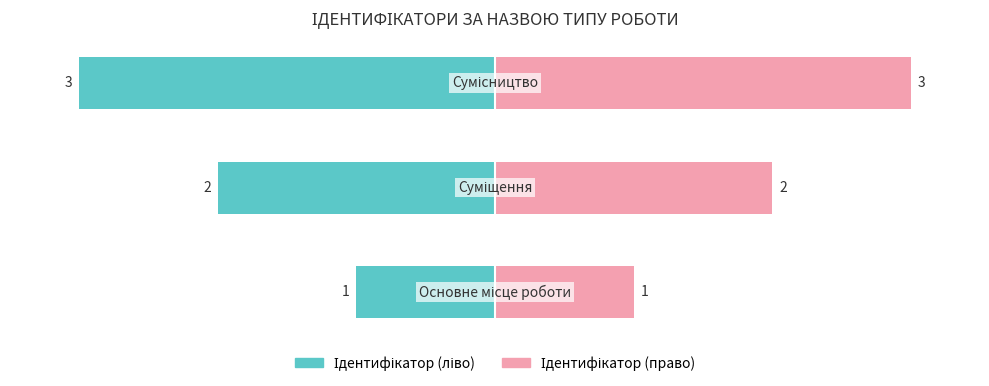

Rank the series by their maximum value, from highest to lowest.

Ідентифікатор (право), Ідентифікатор (ліво)